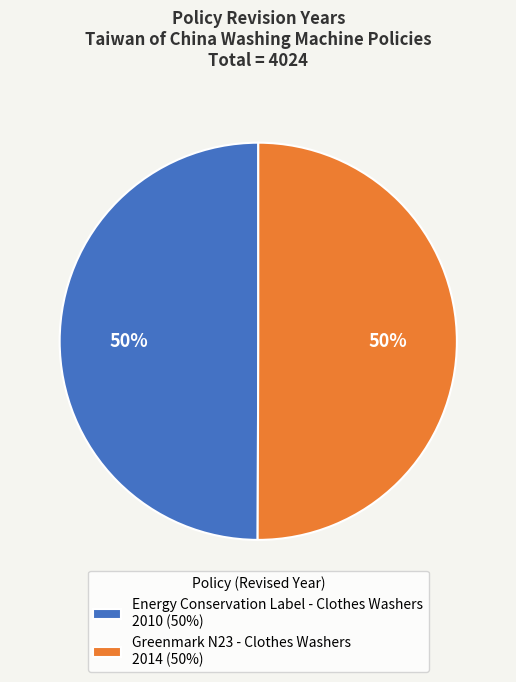

To the nearest percent, what percentage of the pie is Energy Conservation Label - Clothes Washers 2010 (50%)?

50%